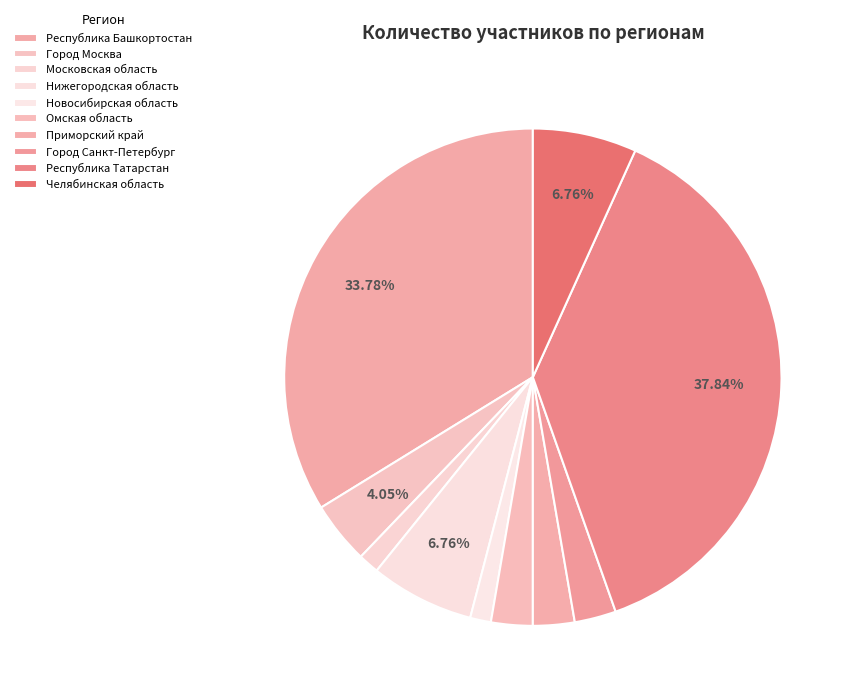

Count the number of slices in the pie.

10